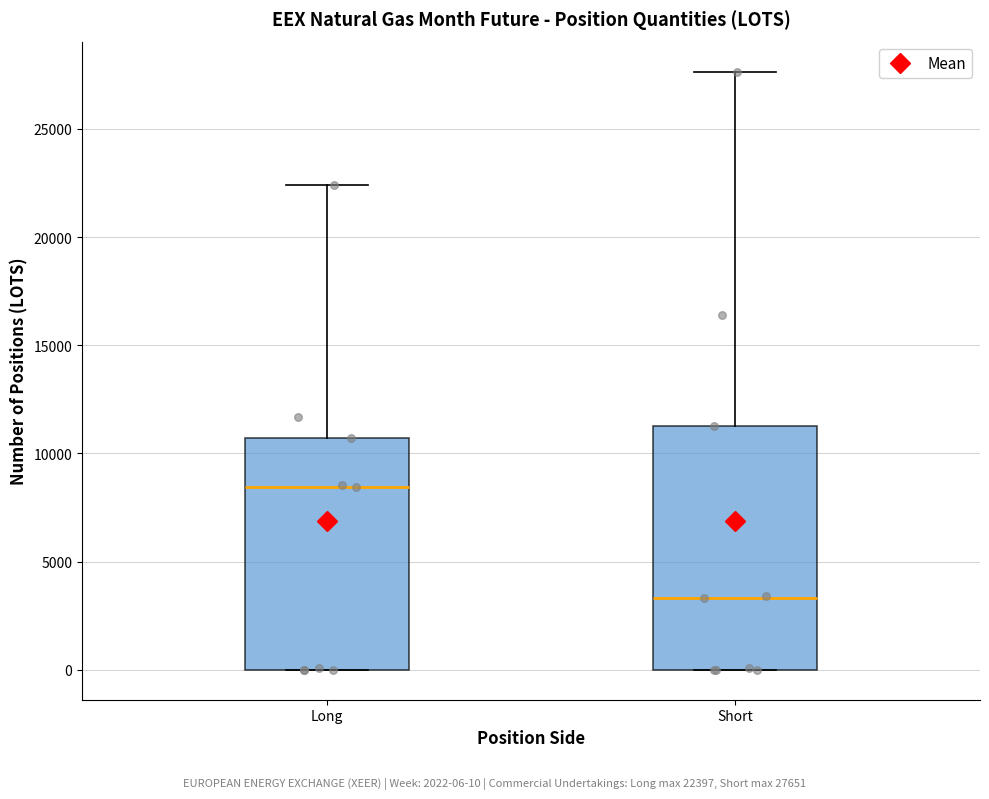

Where is the lower edge of the box for Long on the y-axis? The values are not printed on the chart, so give them approximately, as read against the axis.

0